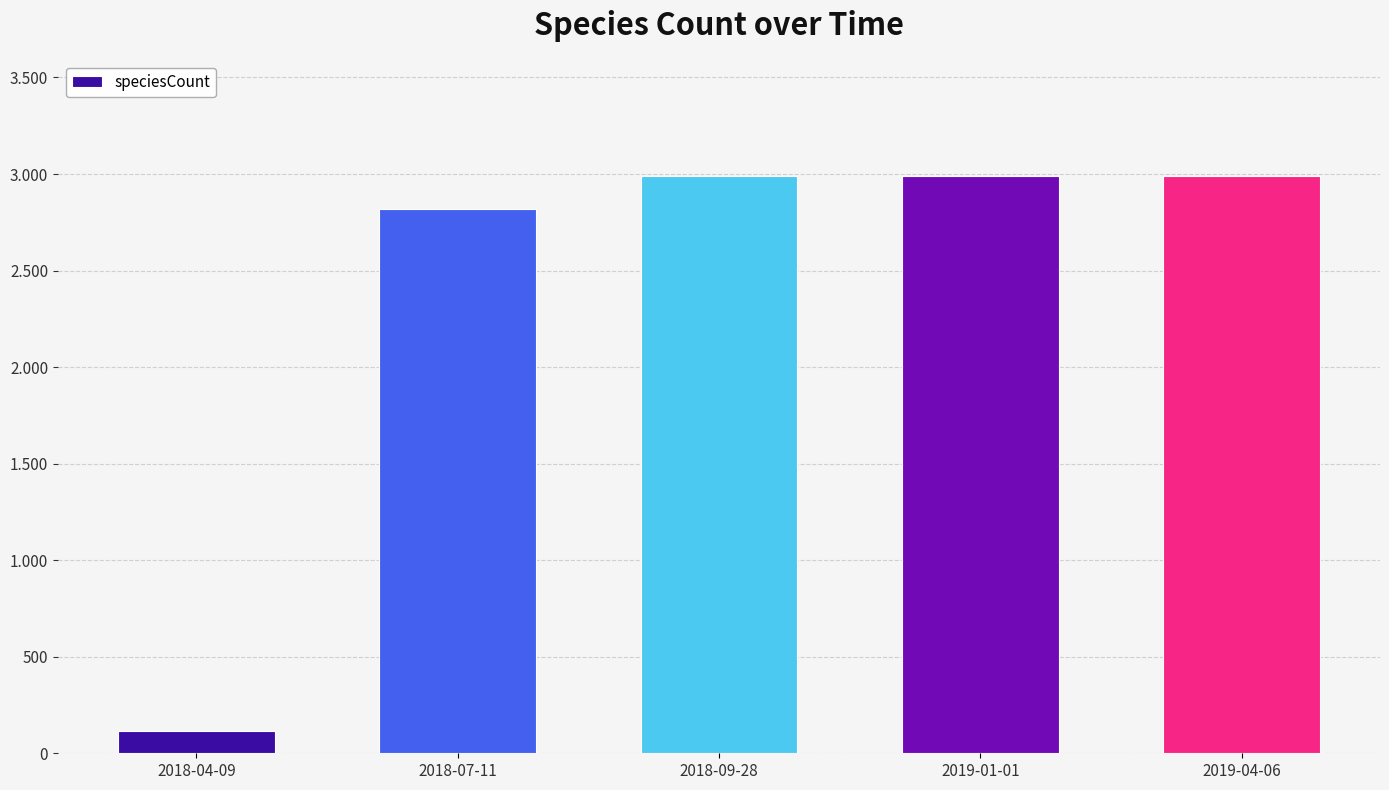

What is the label of the 4th bar from the left?

2019-01-01